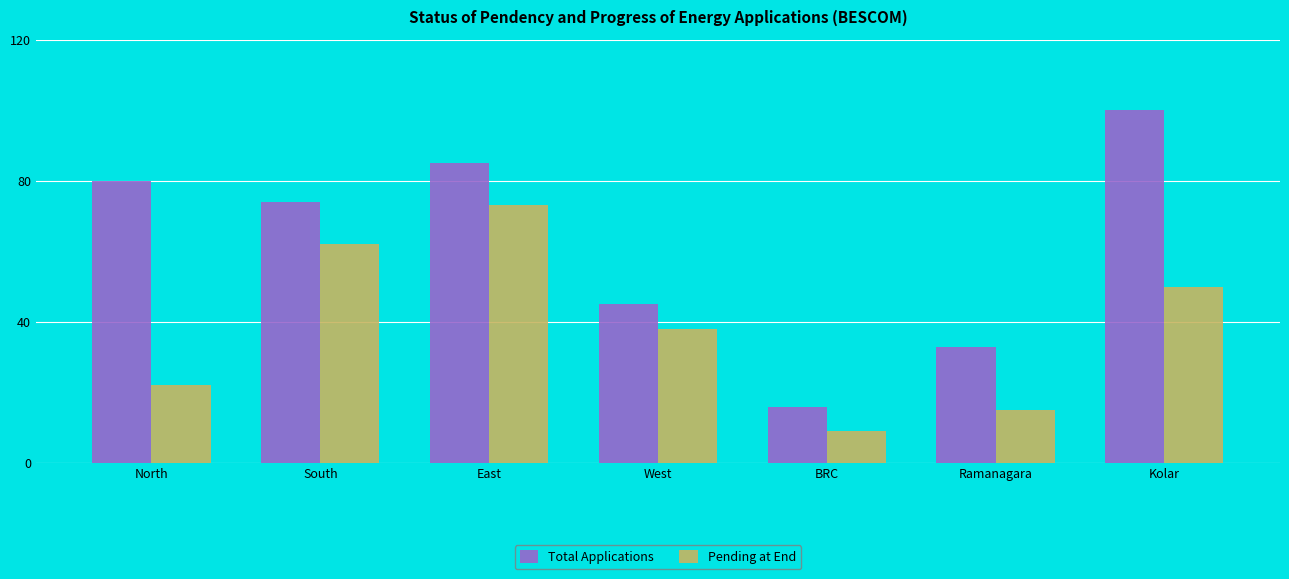

At which category does the chart reach its minimum across all series?

BRC